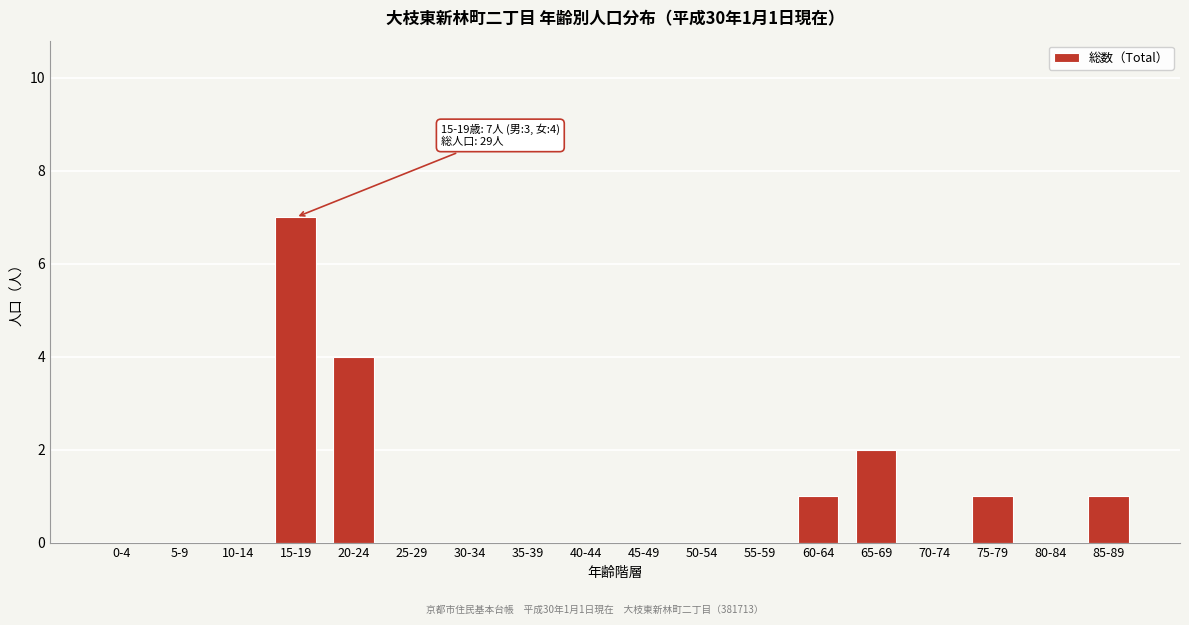

Reading left to right, extract all data points from this chart.

0-4=0	5-9=0	10-14=0	15-19=7	20-24=4	25-29=0	30-34=0	35-39=0	40-44=0	45-49=0	50-54=0	55-59=0	60-64=1	65-69=2	70-74=0	75-79=1	80-84=0	85-89=1